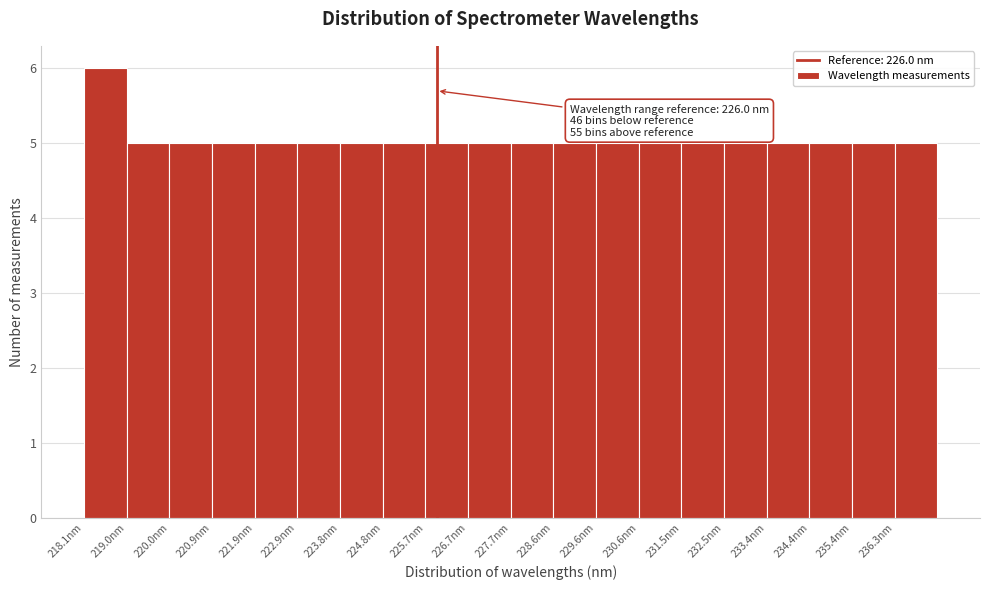

Over which range of the x-axis is the bar tallest?

218.1 to 219.0